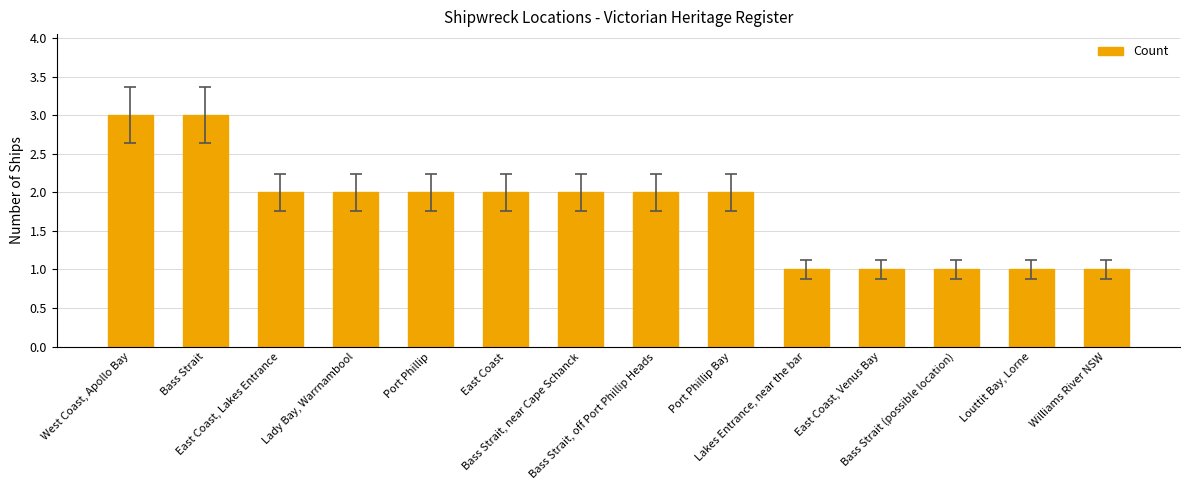

How many bars are there in total?

14